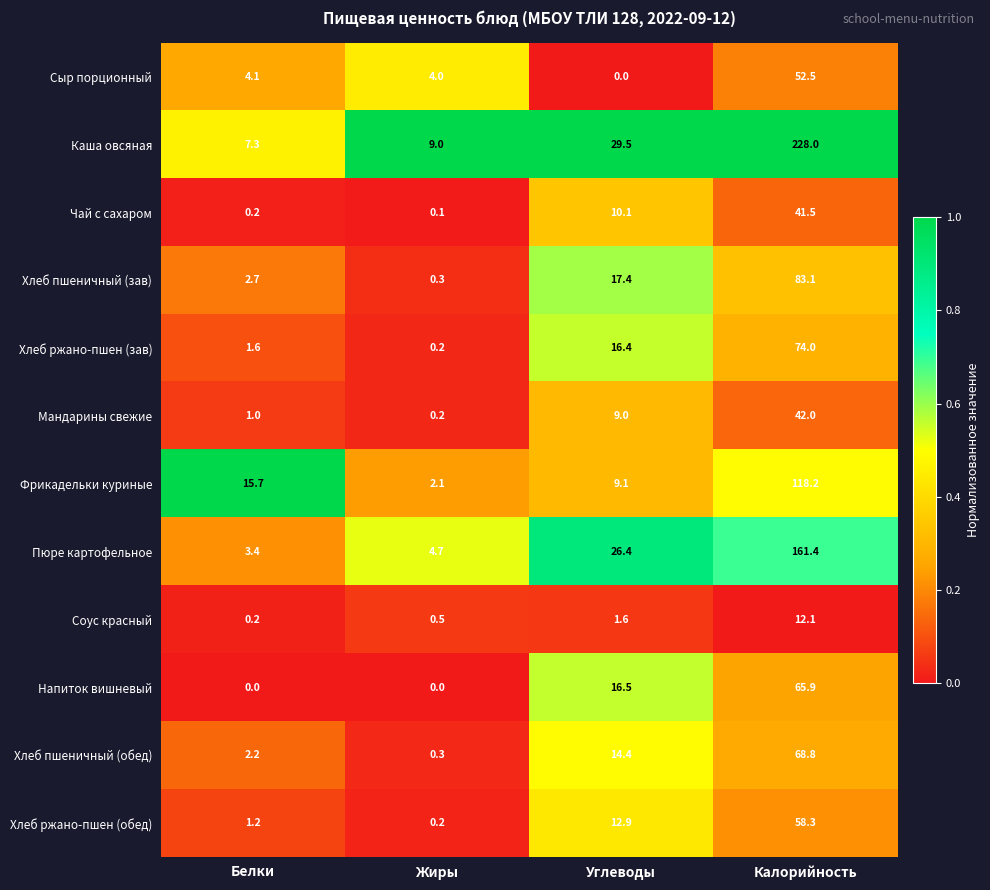

What is the difference between the highest and lowest values at Калорийность?

215.9